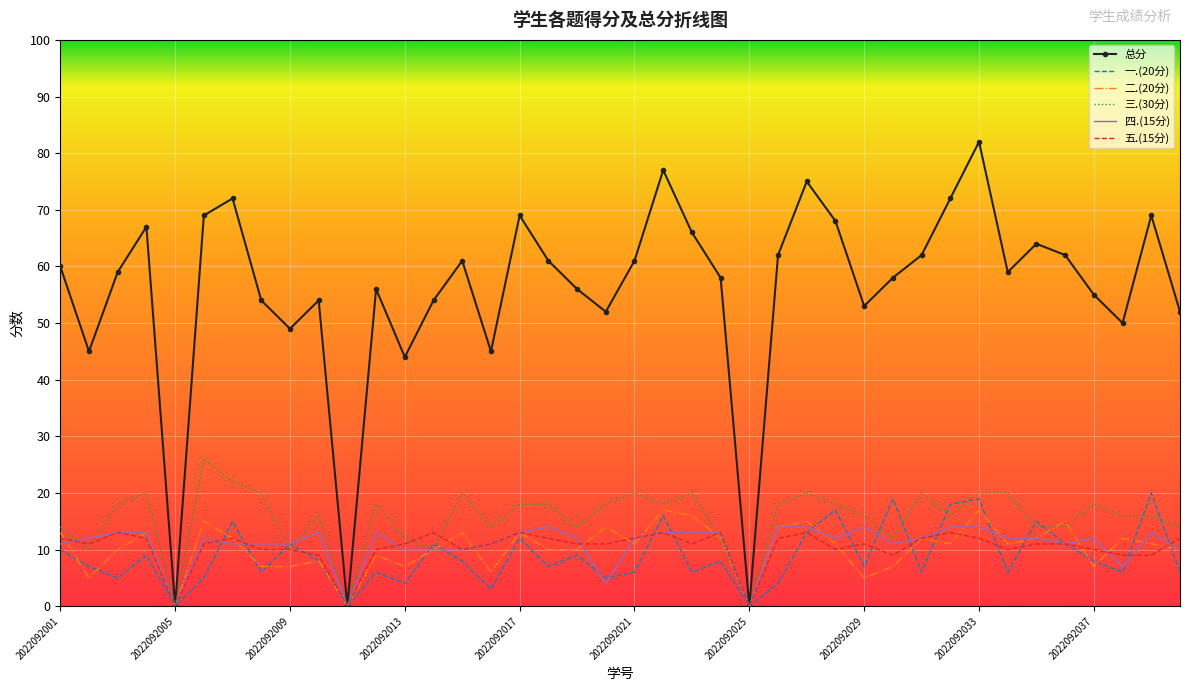

Which series has the largest range (max minus min)?

总分